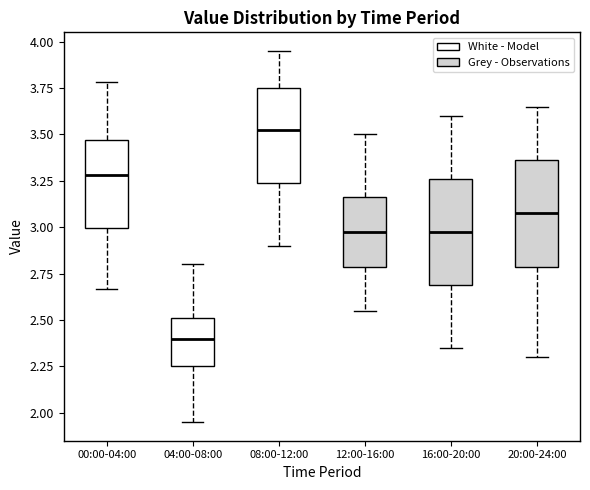

Reading left to right, transcribe this box plot: for each box, give where its median line is, the range the box spans, and where its two whiskers end, as read against the y-axis. The values are not printed on the chart, so give them approximately, as read against the axis.

00:00-04:00: median 3.30, box 3.00 to 3.45, whiskers 2.65 to 3.80
04:00-08:00: median 2.40, box 2.25 to 2.50, whiskers 1.95 to 2.80
08:00-12:00: median 3.55, box 3.25 to 3.75, whiskers 2.90 to 3.95
12:00-16:00: median 3.00, box 2.80 to 3.15, whiskers 2.55 to 3.50
16:00-20:00: median 3.00, box 2.70 to 3.25, whiskers 2.35 to 3.60
20:00-24:00: median 3.10, box 2.80 to 3.35, whiskers 2.30 to 3.65